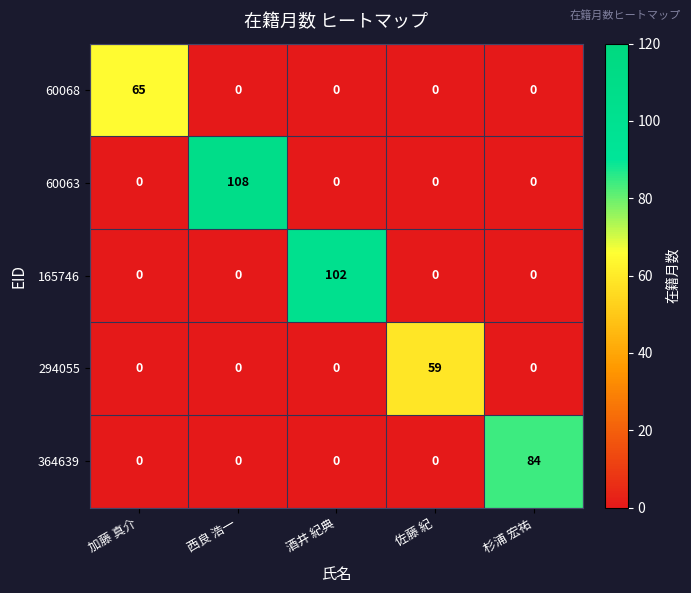

Between 西良 浩一 and 酒井 紀典, which series saw the biggest shift?

60063